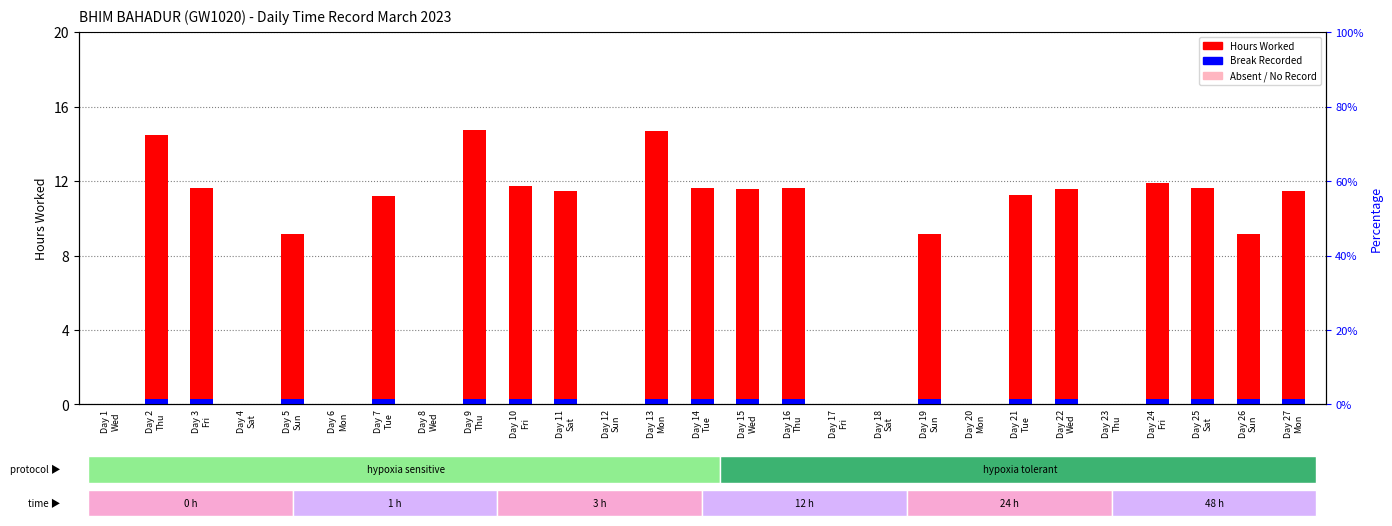

Rank the categories by Break Total (0) value from highest to lowest.

Day 2
Thu, Day 3
Fri, Day 5
Sun, Day 7
Tue, Day 9
Thu, Day 10
Fri, Day 11
Sat, Day 13
Mon, Day 14
Tue, Day 15
Wed, Day 16
Thu, Day 19
Sun, Day 21
Tue, Day 22
Wed, Day 24
Fri, Day 25
Sat, Day 26
Sun, Day 27
Mon, Day 1
Wed, Day 4
Sat, Day 6
Mon, Day 8
Wed, Day 12
Sun, Day 17
Fri, Day 18
Sat, Day 20
Mon, Day 23
Thu